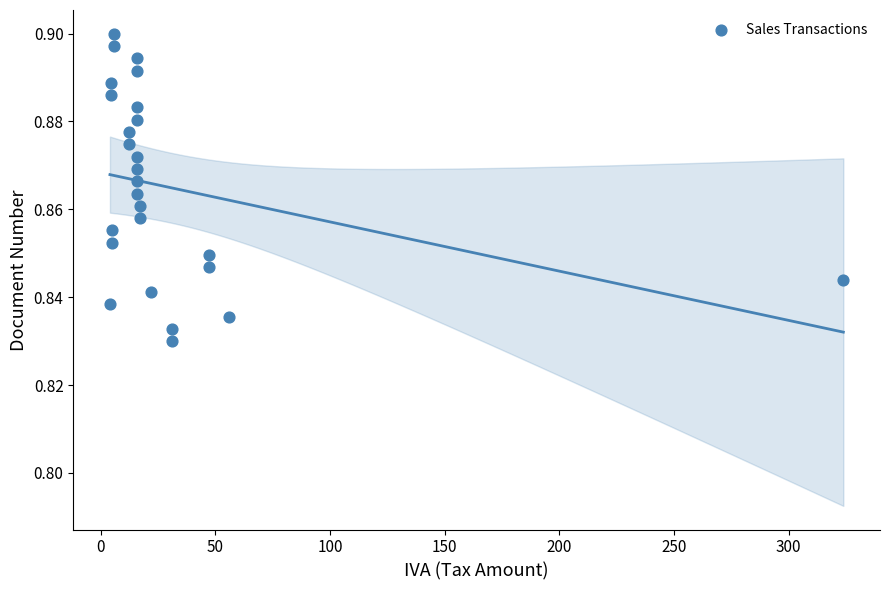

What is the range of X values (max minus min)?

319.9